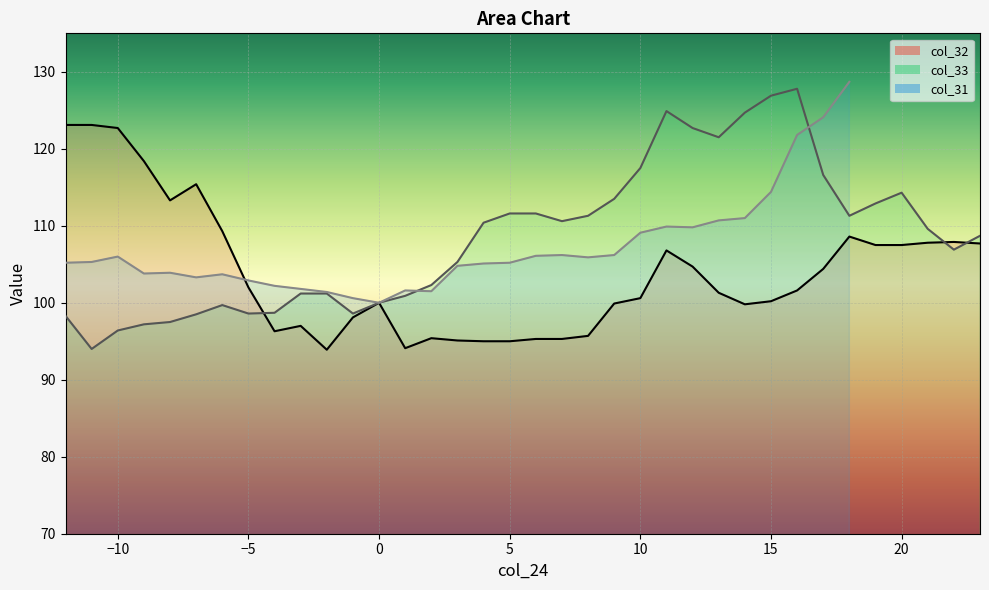

Where is the first local maximum for col_33?

-6